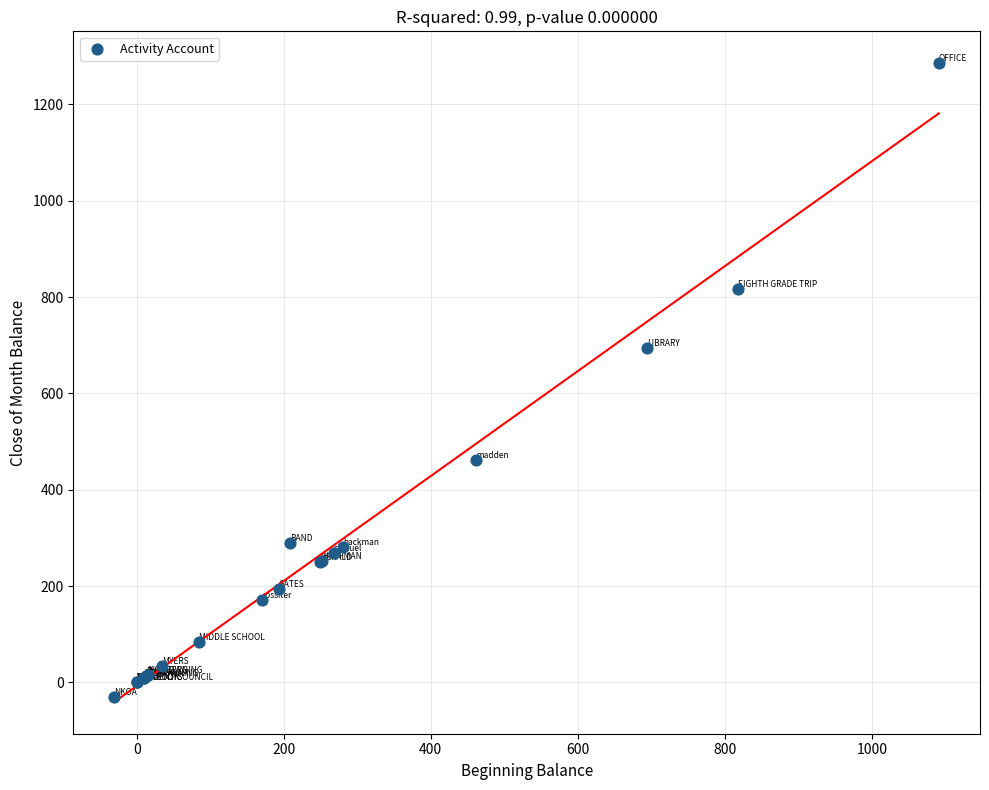

What Y value in the scatter plot is closest to 627?

693.9